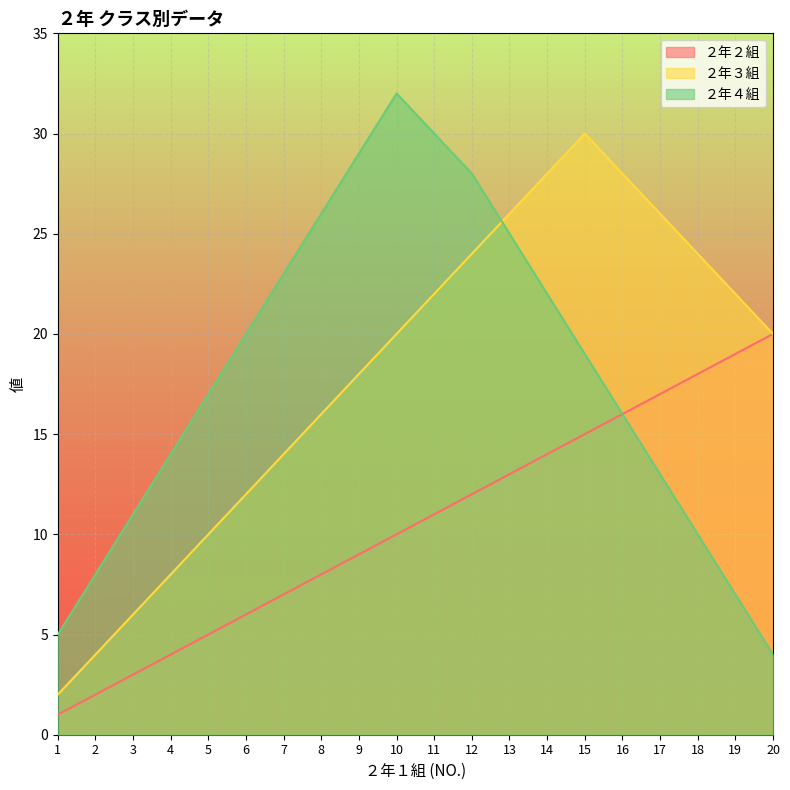

Is the value of ２年４組 at 1 greater than the value of ２年３組 at 4?

No